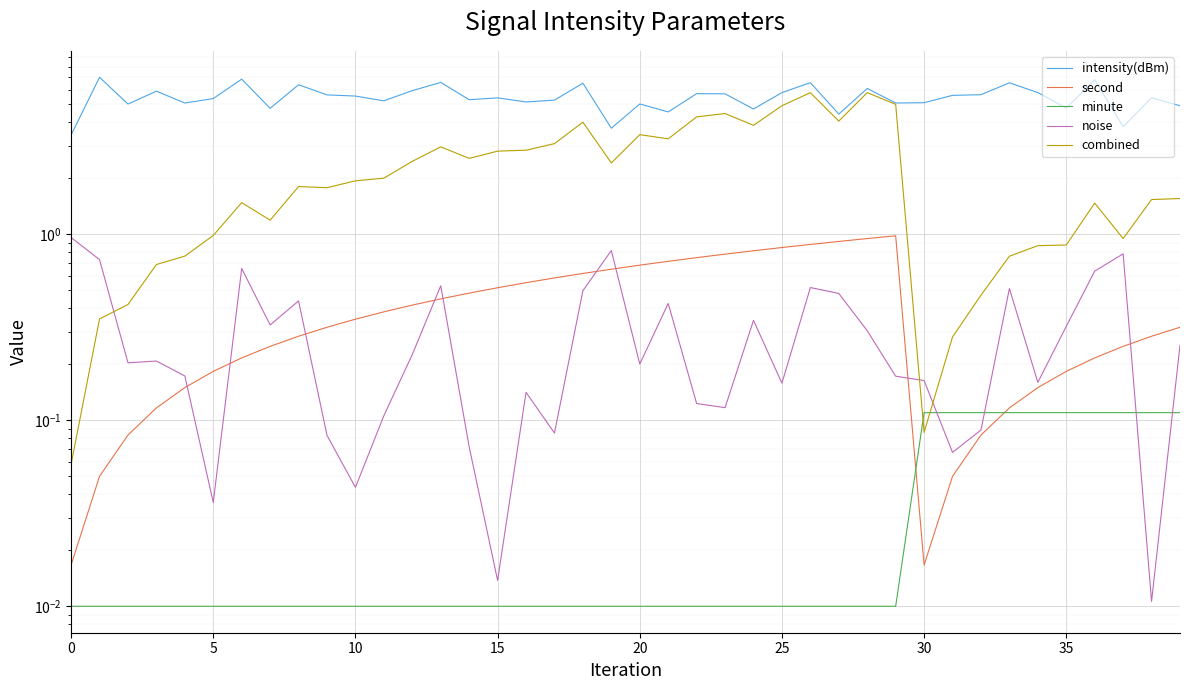

Reading left to right, transcribe all the data shown in this chart.

intensity(dBm): 3.4	7.0	5.0	5.9	5.1	5.4	6.8	4.8	6.4	5.6	5.5	5.2	5.9	6.6	5.3	5.4	5.2	5.3	6.5	3.7	5.0	4.6	5.7	5.7	4.7	5.8	6.5	4.4	6.1	5.1	5.1	5.6	5.6	6.5	5.8	4.8	6.8	3.8	5.4	4.9
second: 0.0	0.1	0.1	0.1	0.1	0.2	0.2	0.2	0.3	0.3	0.3	0.4	0.4	0.5	0.5	0.5	0.6	0.6	0.6	0.7	0.7	0.7	0.8	0.8	0.8	0.8	0.9	0.9	0.9	1.0	0.0	0.1	0.1	0.1	0.1	0.2	0.2	0.2	0.3	0.3
minute: 0.0	0.0	0.0	0.0	0.0	0.0	0.0	0.0	0.0	0.0	0.0	0.0	0.0	0.0	0.0	0.0	0.0	0.0	0.0	0.0	0.0	0.0	0.0	0.0	0.0	0.0	0.0	0.0	0.0	0.0	0.1	0.1	0.1	0.1	0.1	0.1	0.1	0.1	0.1	0.1
noise: 1.0	0.7	0.2	0.2	0.2	0.0	0.7	0.3	0.4	0.1	0.0	0.1	0.2	0.5	0.1	0.0	0.1	0.1	0.5	0.8	0.2	0.4	0.1	0.1	0.3	0.2	0.5	0.5	0.3	0.2	0.2	0.1	0.1	0.5	0.2	0.3	0.6	0.8	0.0	0.3
combined: 0.1	0.4	0.4	0.7	0.8	1.0	1.5	1.2	1.8	1.8	1.9	2.0	2.5	3.0	2.6	2.8	2.8	3.1	4.0	2.4	3.4	3.3	4.3	4.5	3.9	4.9	5.8	4.1	5.8	5.0	0.1	0.3	0.5	0.8	0.9	0.9	1.5	0.9	1.5	1.6